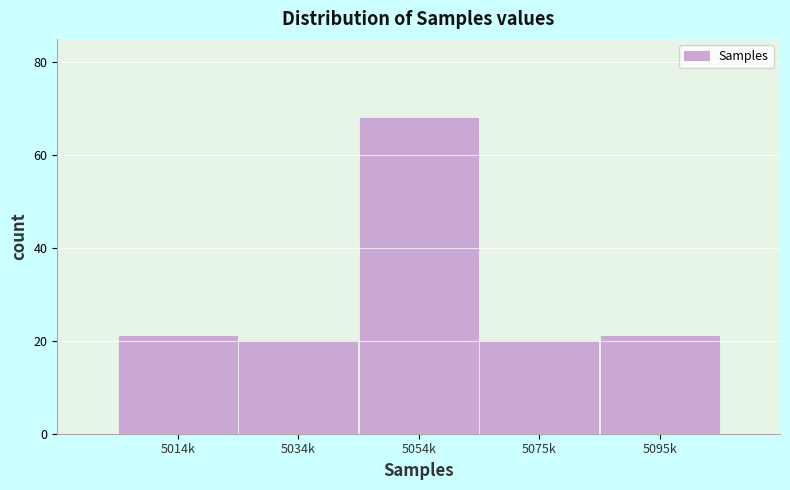

Reading left to right, extract all data points from this chart.

21	20	68	20	21